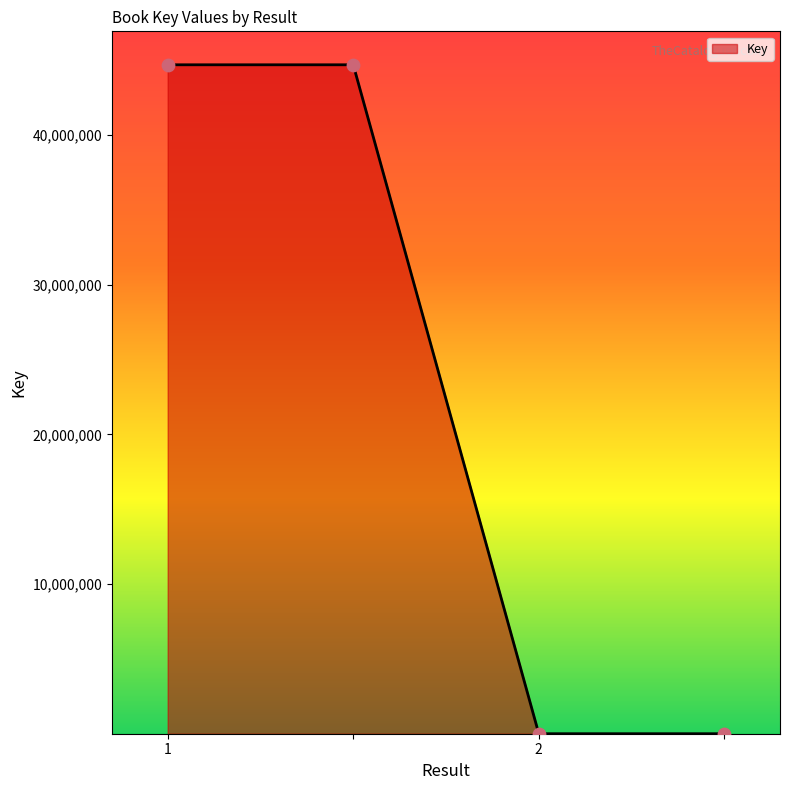

What is the sum of all values?

89404394